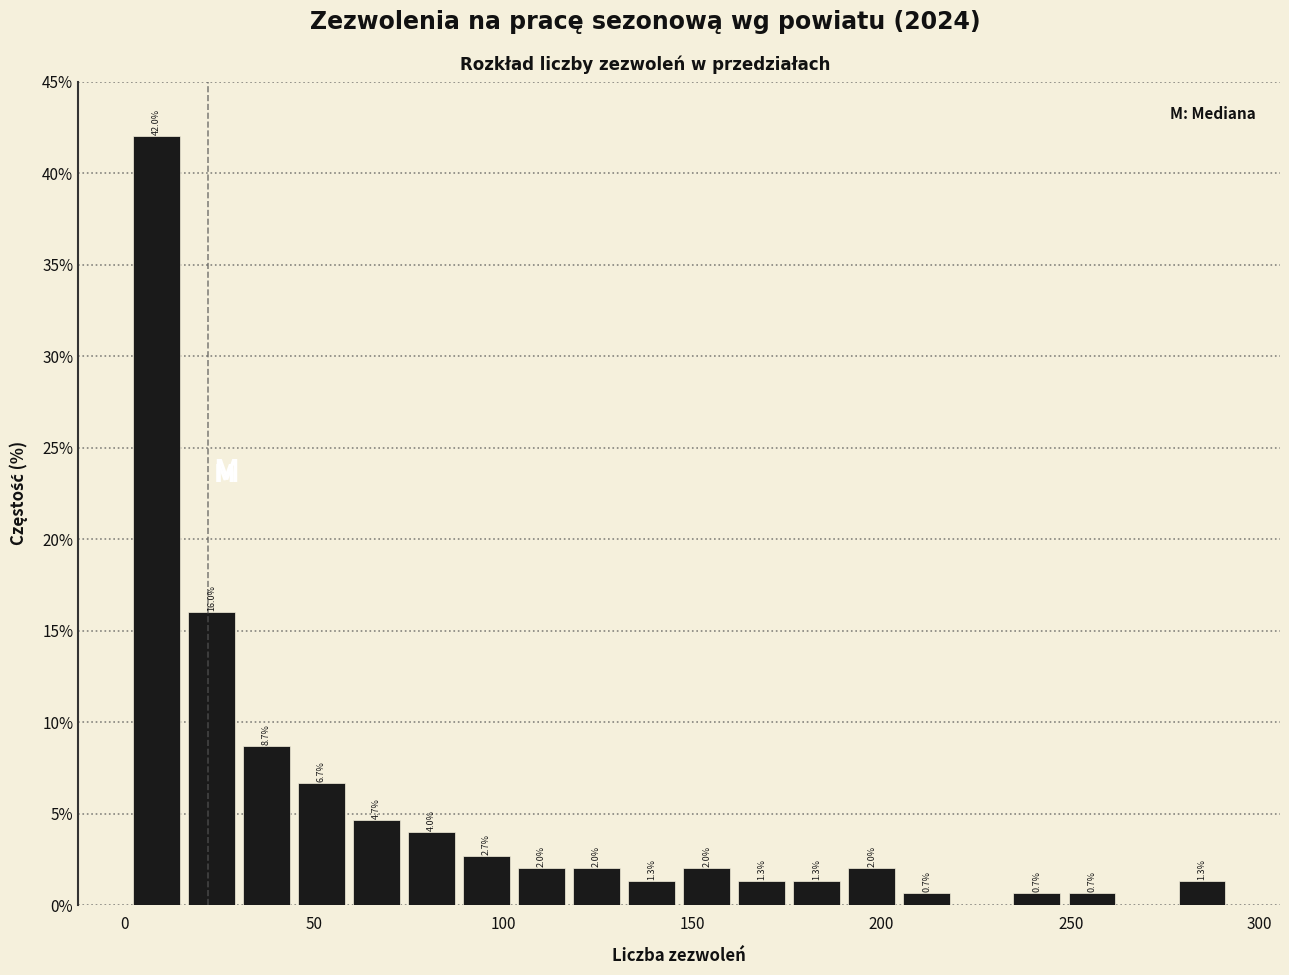

Read against the x-axis, roughly where is the centre of the tallest bar?

10